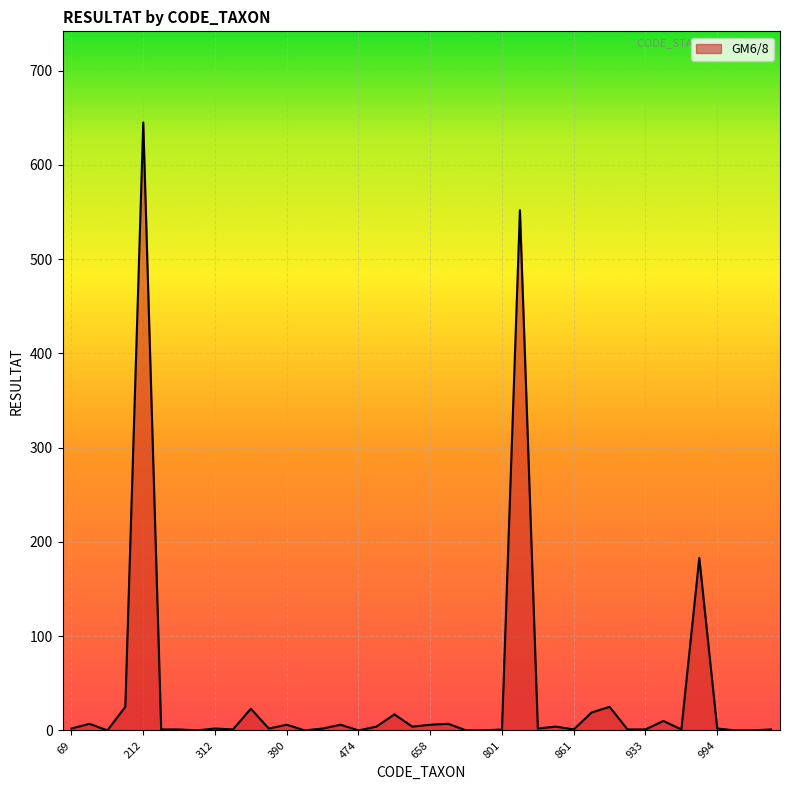

What is the difference between the maximum and minimum values?

645